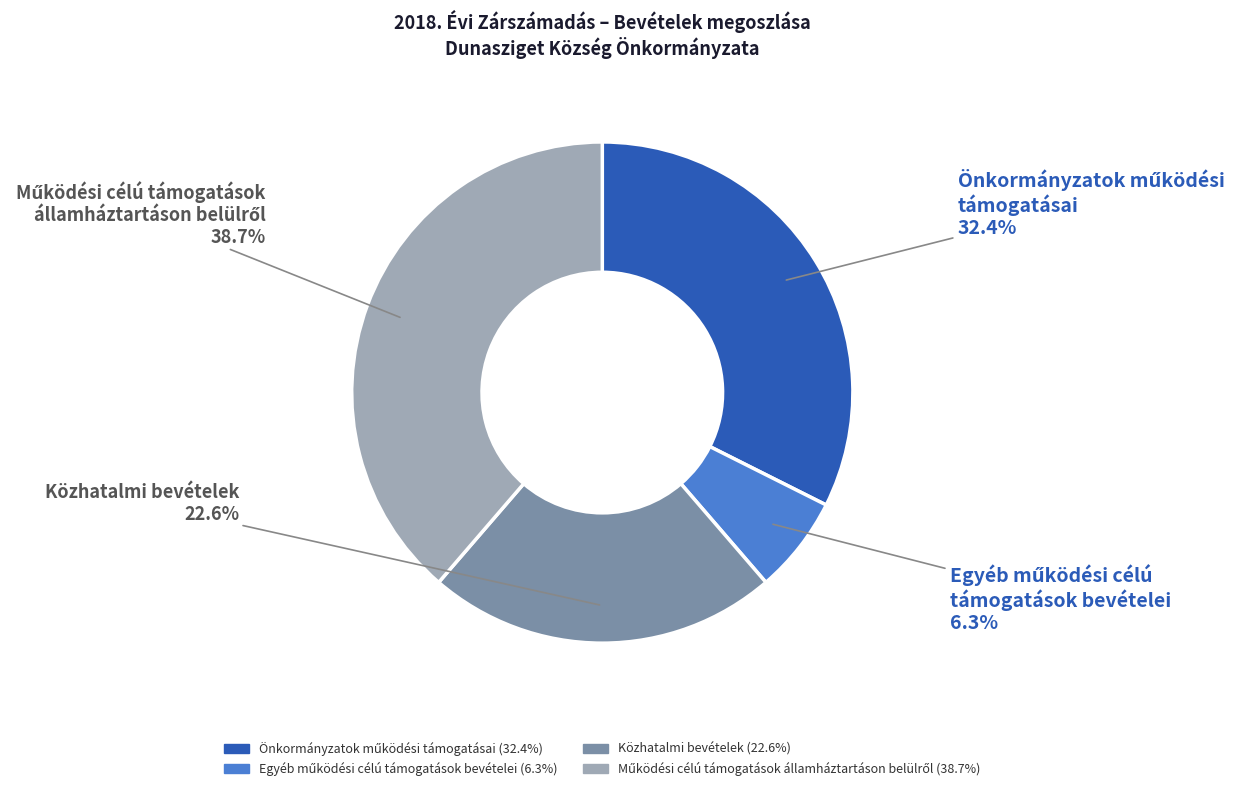

Does Közhatalmi bevételek account for over 50% of the chart?

No